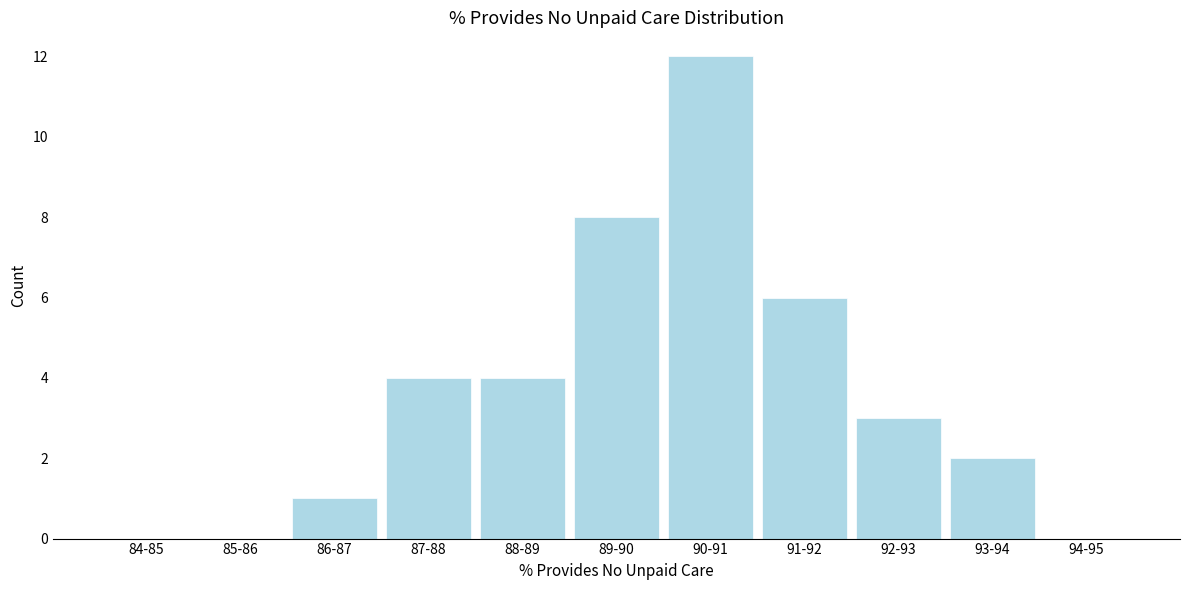

Reading left to right, extract all data points from this chart.

84-85=0	85-86=0	86-87=1	87-88=4	88-89=4	89-90=8	90-91=12	91-92=6	92-93=3	93-94=2	94-95=0